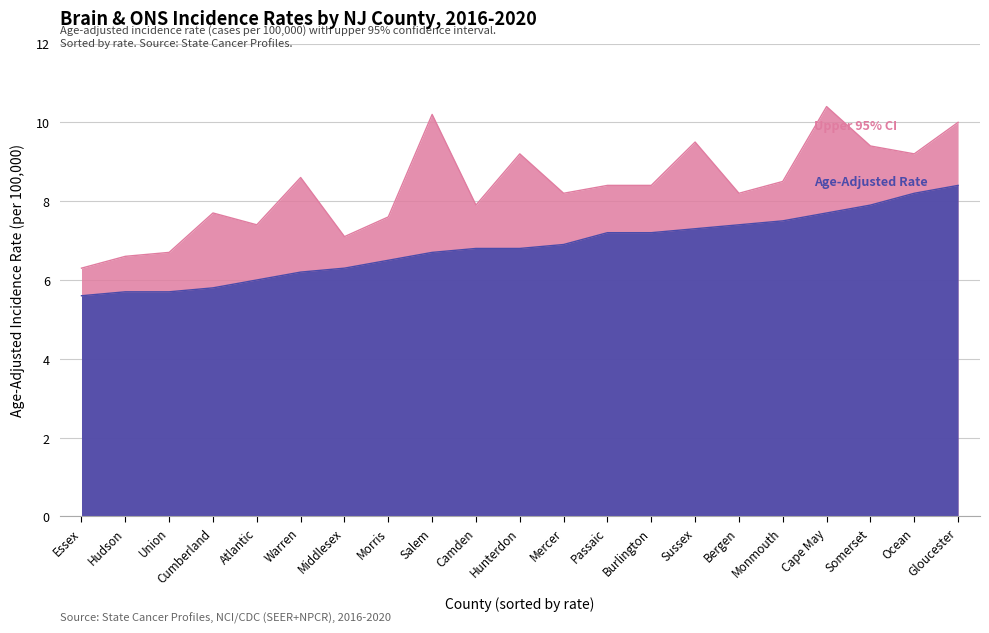

List the labels in order of Upper 95% CI value, smallest first.

Essex, Hudson, Union, Middlesex, Atlantic, Morris, Cumberland, Camden, Mercer, Bergen, Passaic, Burlington, Monmouth, Warren, Hunterdon, Ocean, Somerset, Sussex, Gloucester, Salem, Cape May